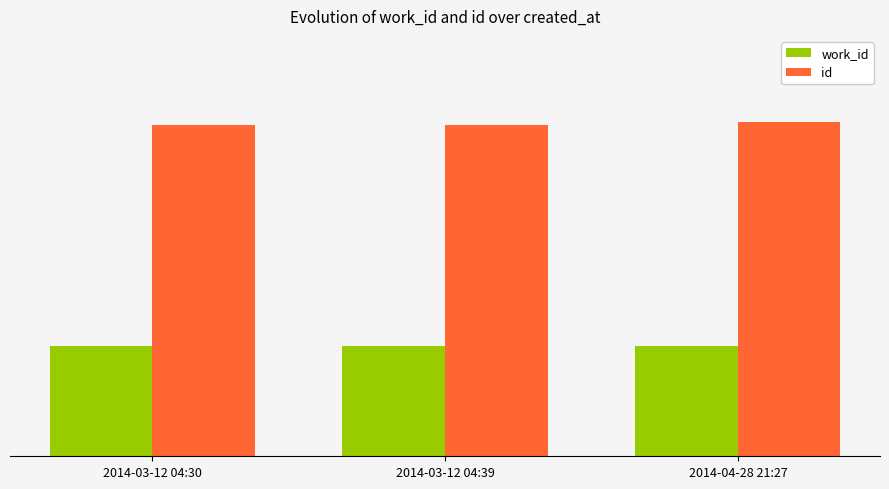

What are all the series names shown in the legend?

work_id, id